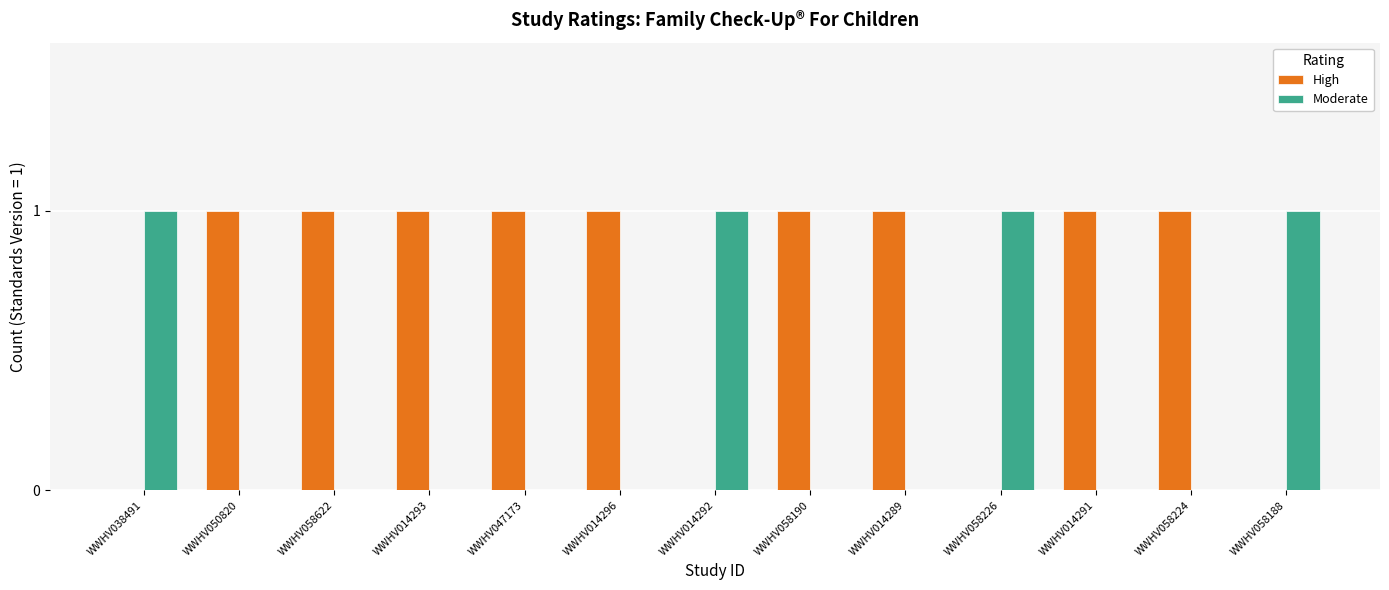

How many Moderate values are between 0 and 1?

13